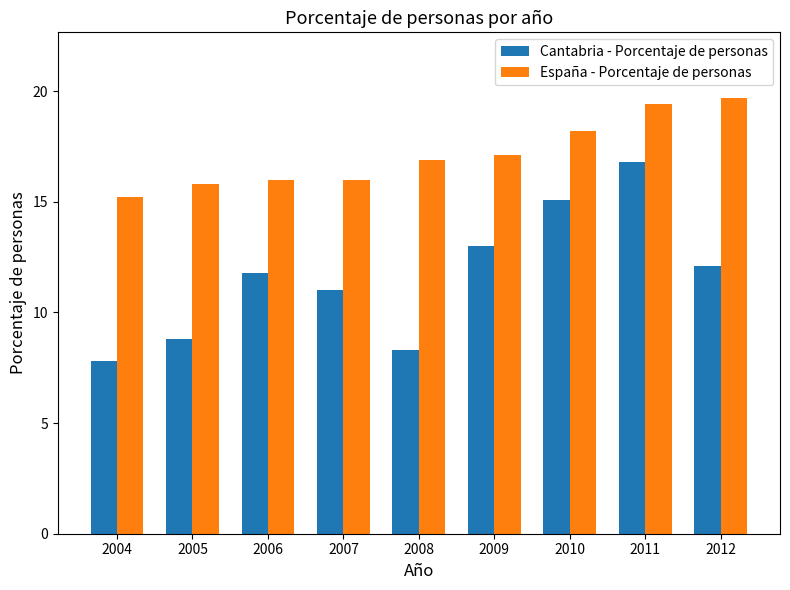

What value does the España - Porcentaje de personas series have at 2011?

19.4